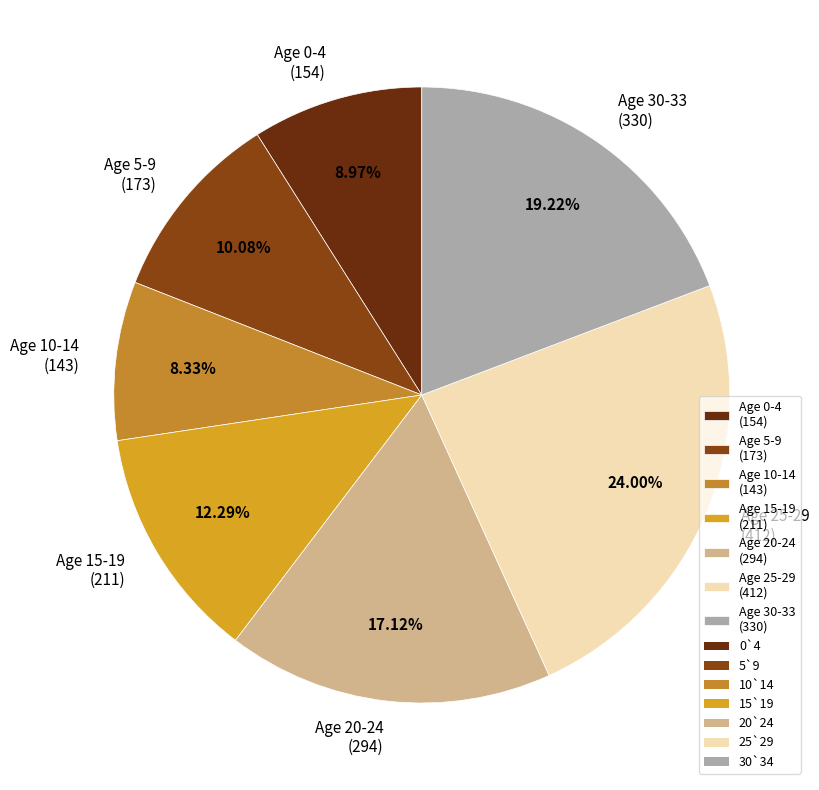

Is there any slice that represents more than half of the pie?

No